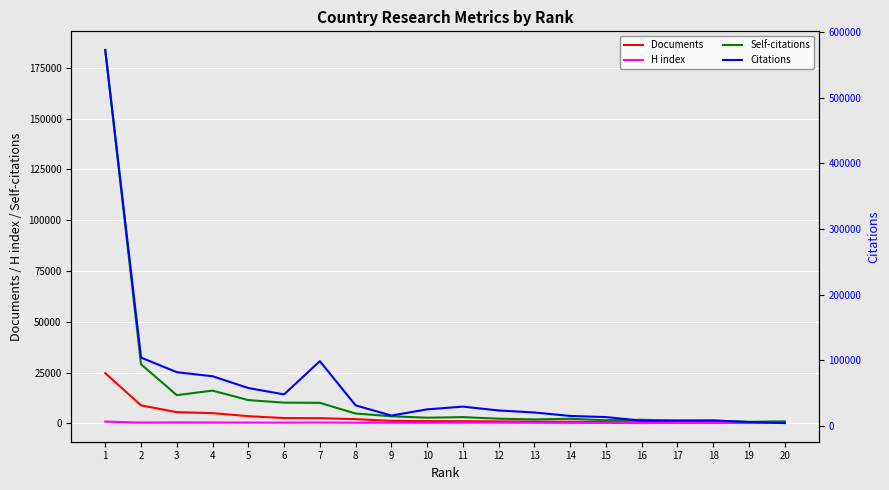

What is the value of the Documents point at the 4th from the left?

5056